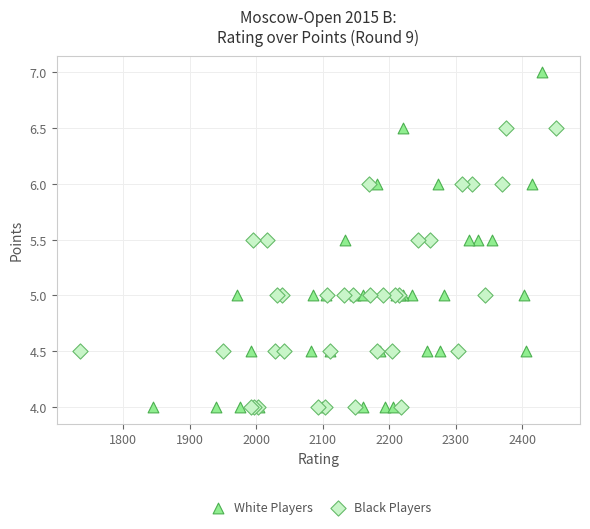

What are all the series names shown in the legend?

White Players, Black Players